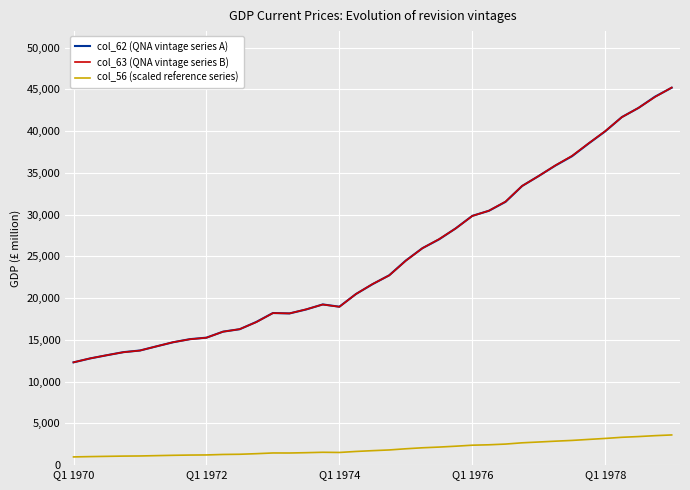

True or false: col_56 (scaled reference series) and col_63 (QNA vintage series B) cross at least once.

False